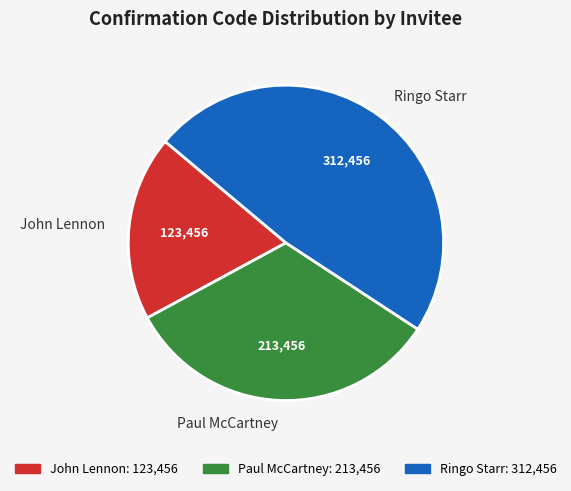

Which category has the smallest portion of the pie?

John Lennon